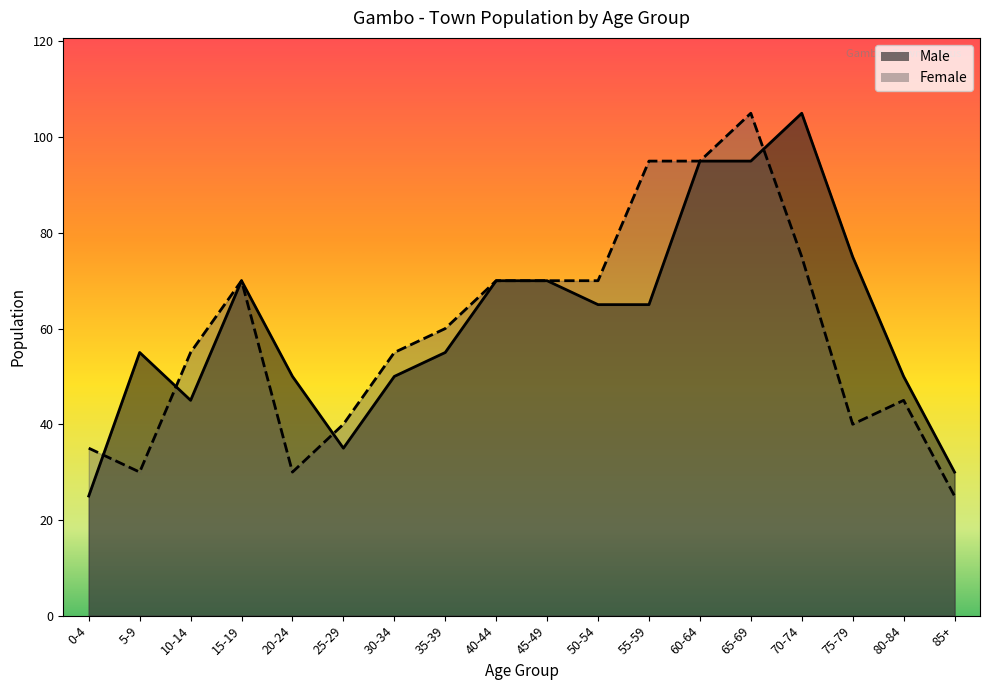

At which category does Male reach its first local peak?

5-9